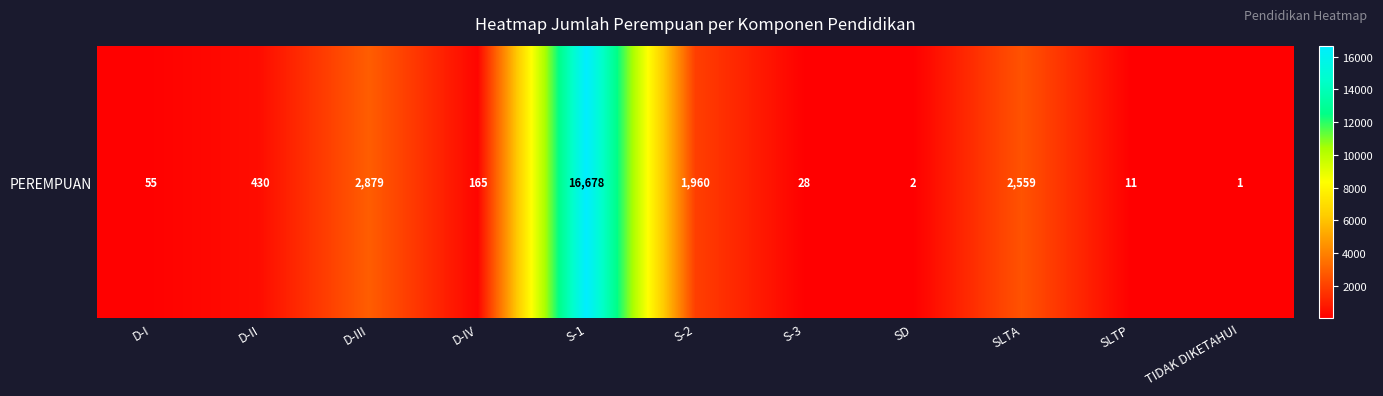

True or false: the data shows 289 at D-IV.

False